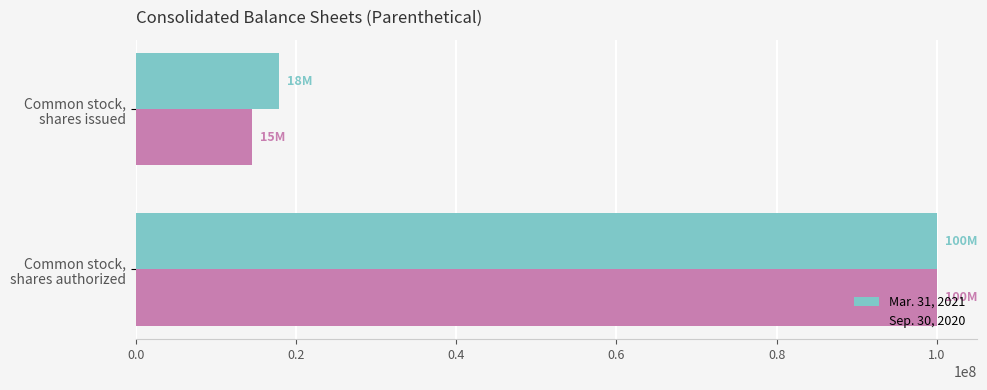

What is the sum of all Sep. 30, 2020 values?

114570105